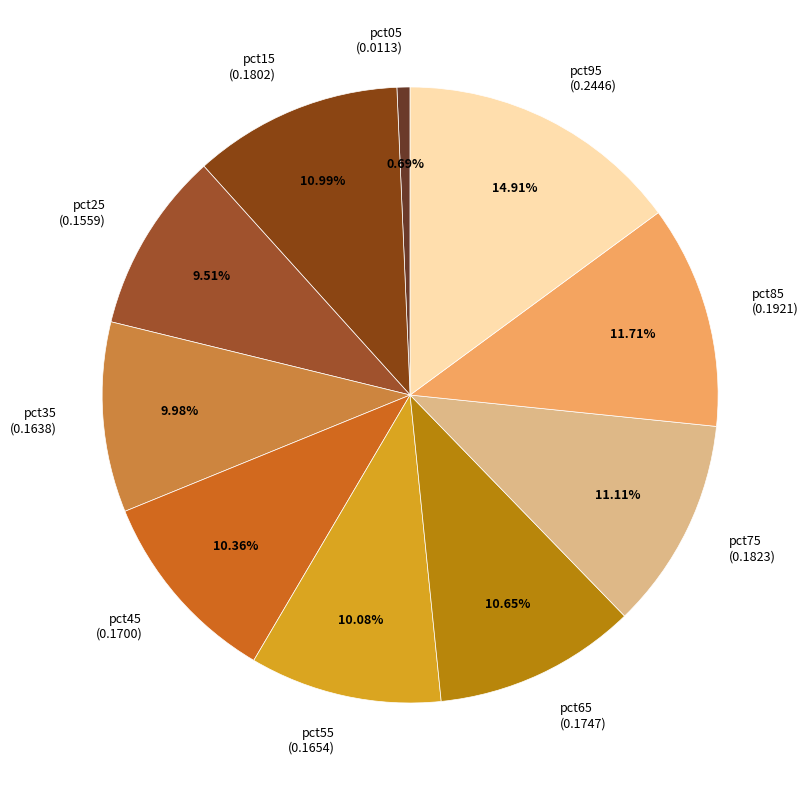

What is the smallest slice in the pie chart?

pct05